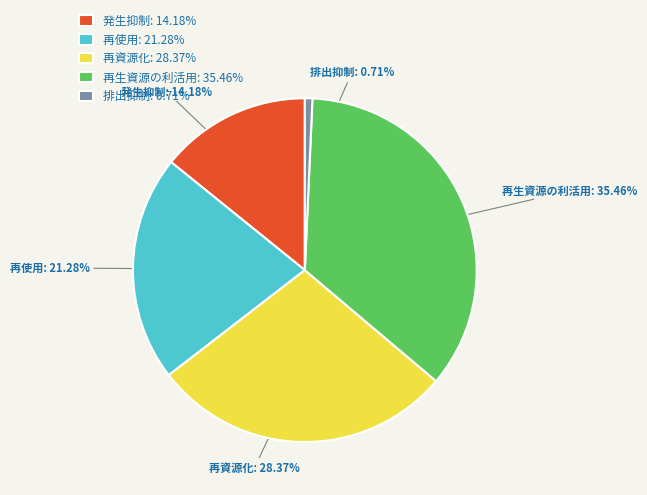

How much of the chart is everything except 再使用?

78.7%